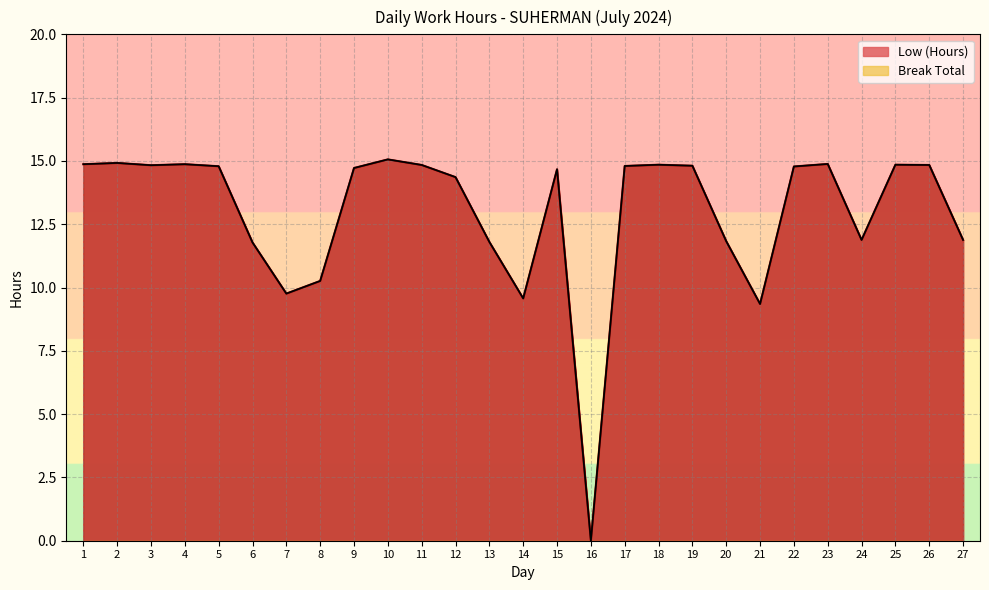

Rank the categories by value from highest to lowest.

10, 2, 23, 1, 4, 18, 25, 11, 26, 3, 19, 17, 5, 22, 9, 15, 12, 24, 27, 20, 13, 6, 8, 7, 14, 21, 16